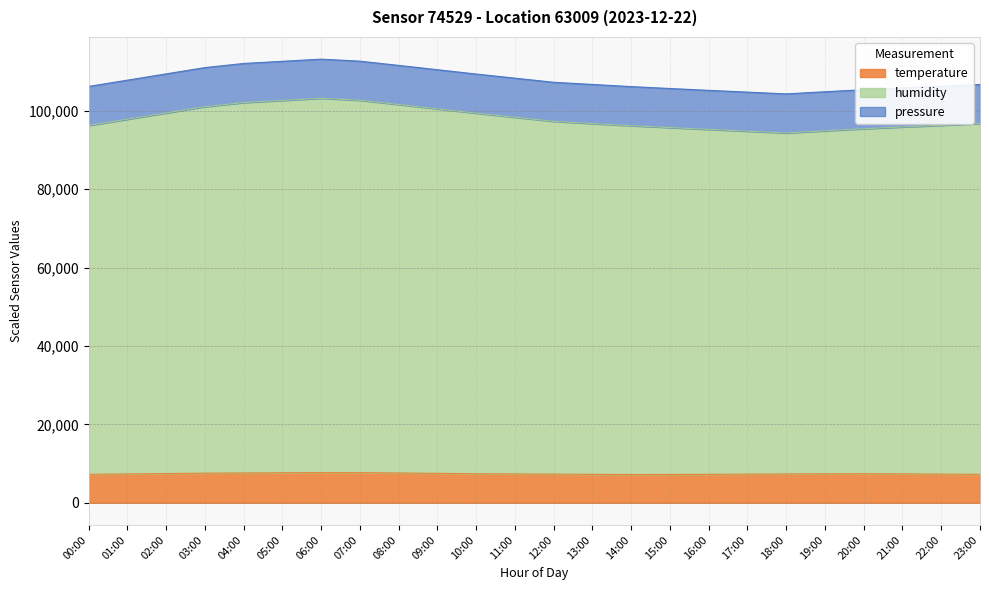

What is the total value across all series at 05:00?

112629.0